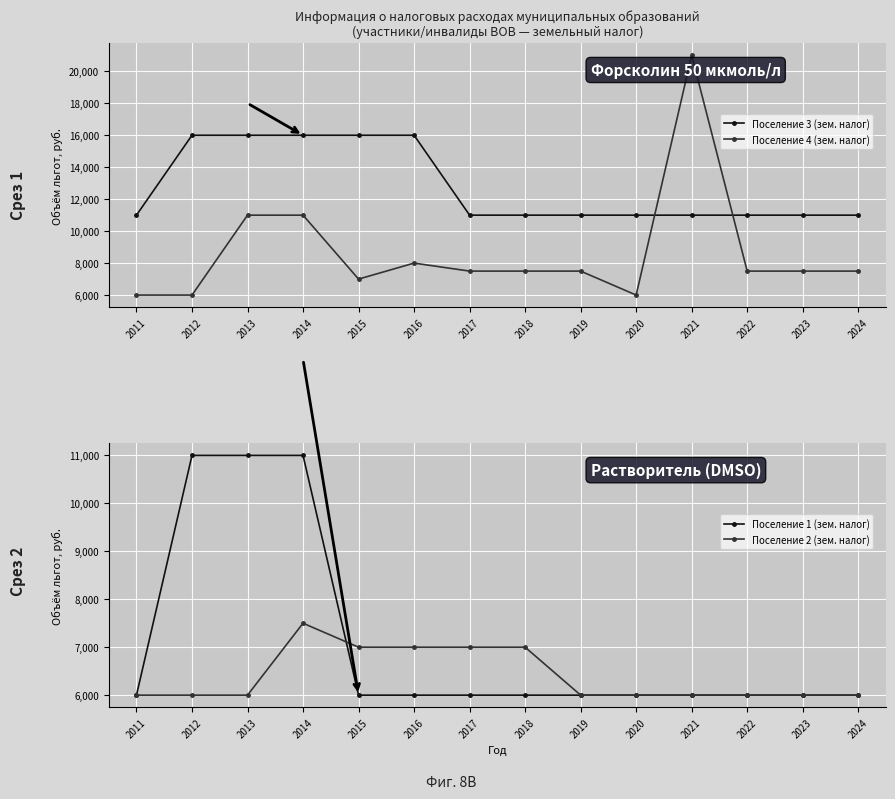

What value does the Поселение 4 (зем. налог) series have at 2023?

7500